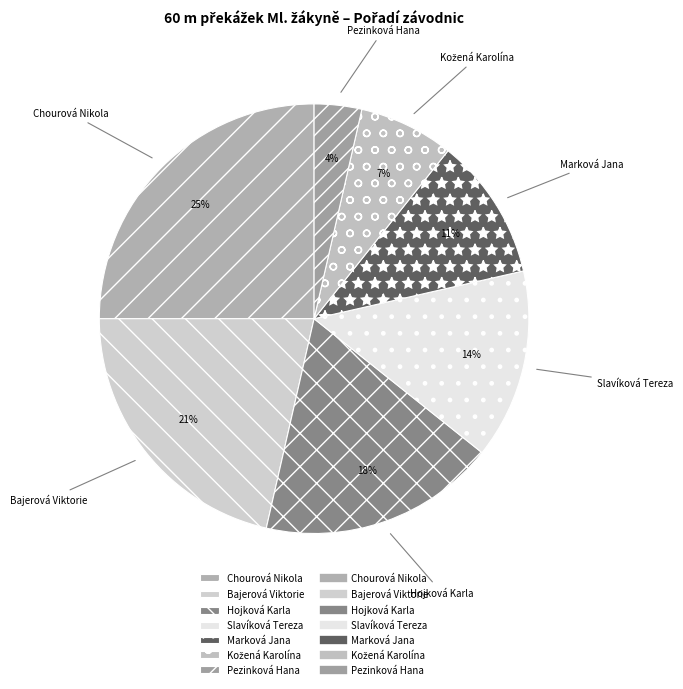

How many segments does this pie chart have?

7